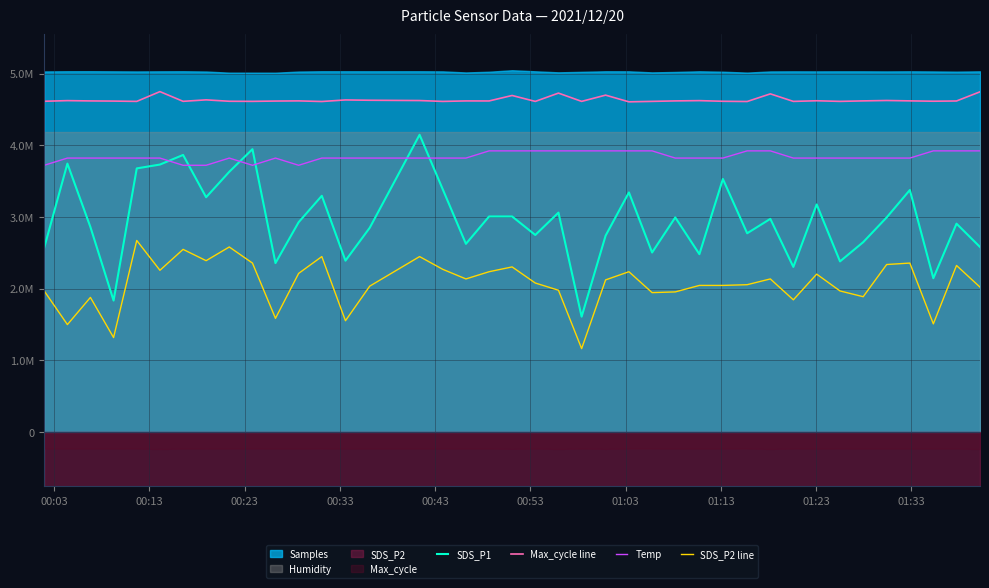

True or false: SDS_P2 line has a value of 3308099.4 at 26.

False